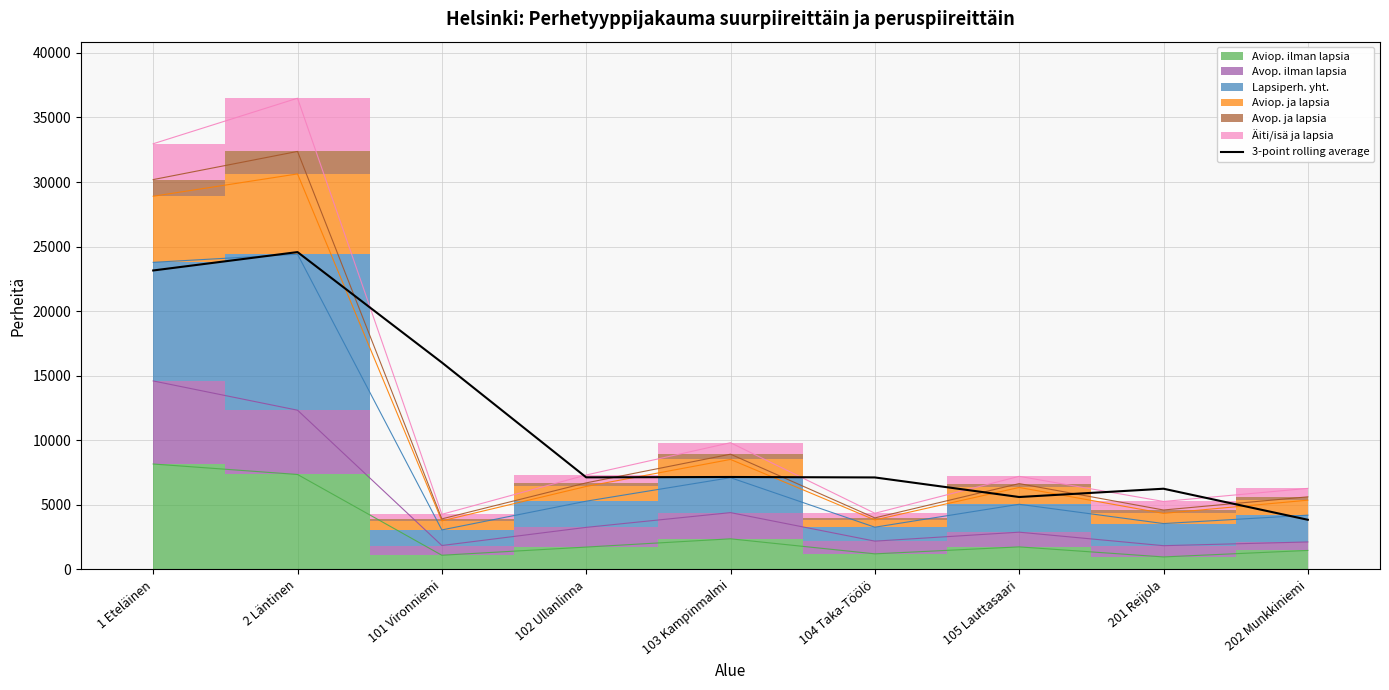

Which label corresponds to the largest value in the chart?

2 Läntinen